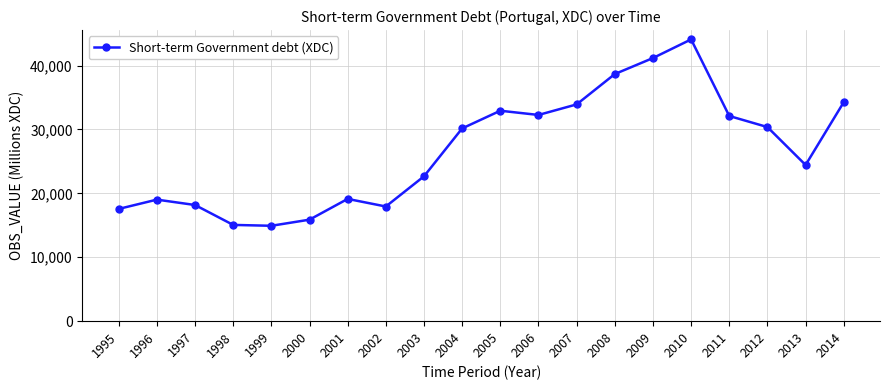

Is it true that the value at 2003 is 22671.5?

True